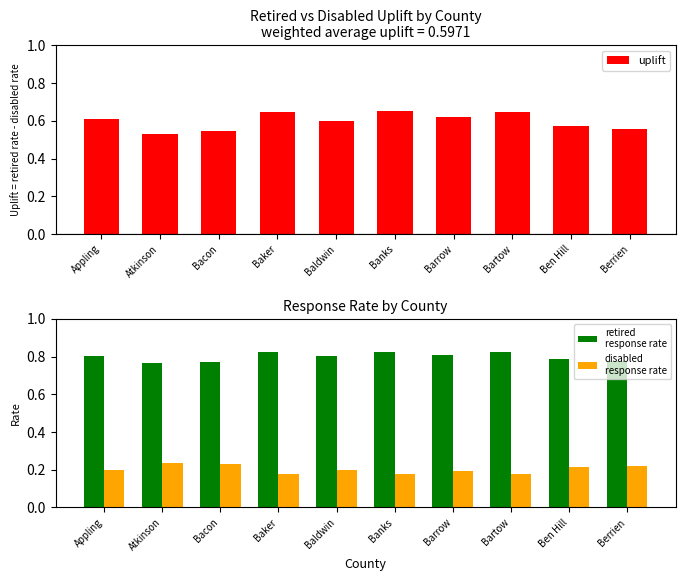

How many data points does each series have?

10